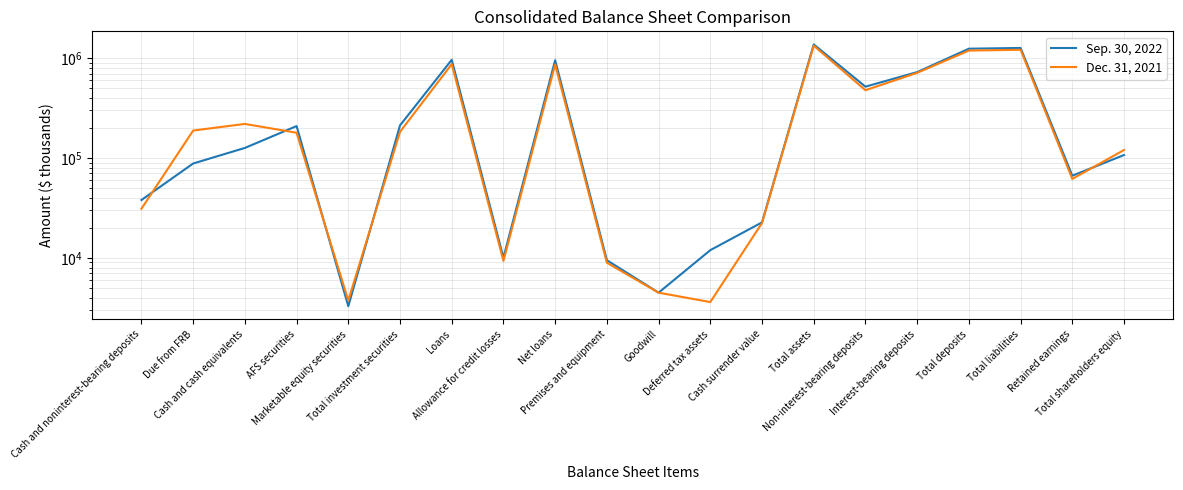

What is the minimum value for Dec. 31, 2021?

3615